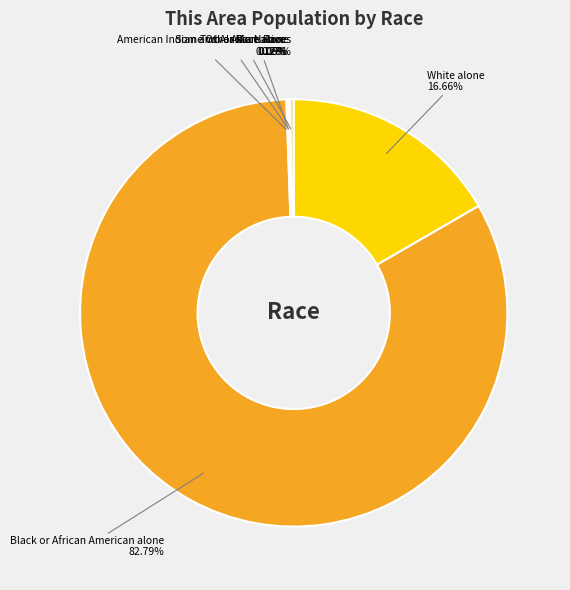

What is the largest slice in the pie chart?

Black or African American alone